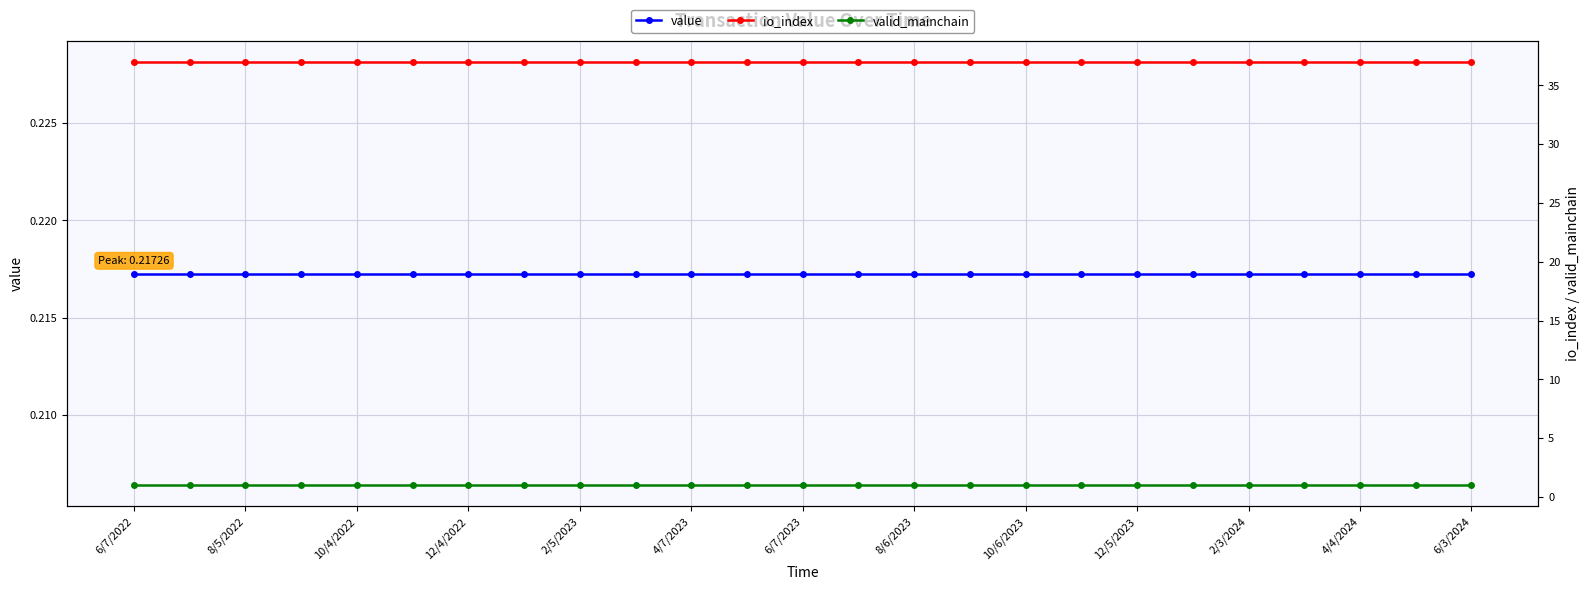

Reading left to right, what are all the values shown in this chart?

value: 0.2	0.2	0.2	0.2	0.2	0.2	0.2	0.2	0.2	0.2	0.2	0.2	0.2	0.2	0.2	0.2	0.2	0.2	0.2	0.2	0.2	0.2	0.2	0.2	0.2
io_index: 37.0	37.0	37.0	37.0	37.0	37.0	37.0	37.0	37.0	37.0	37.0	37.0	37.0	37.0	37.0	37.0	37.0	37.0	37.0	37.0	37.0	37.0	37.0	37.0	37.0
valid_mainchain: 1.0	1.0	1.0	1.0	1.0	1.0	1.0	1.0	1.0	1.0	1.0	1.0	1.0	1.0	1.0	1.0	1.0	1.0	1.0	1.0	1.0	1.0	1.0	1.0	1.0